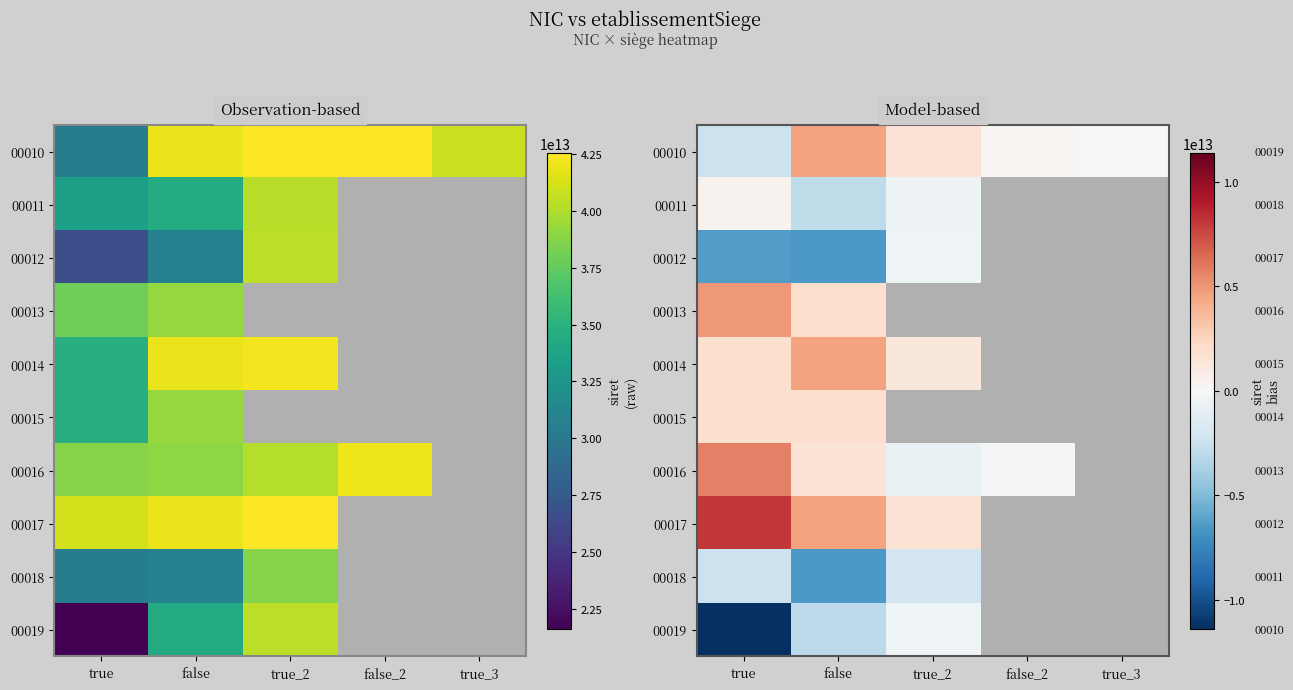

Count the number of data series in this chart.

10